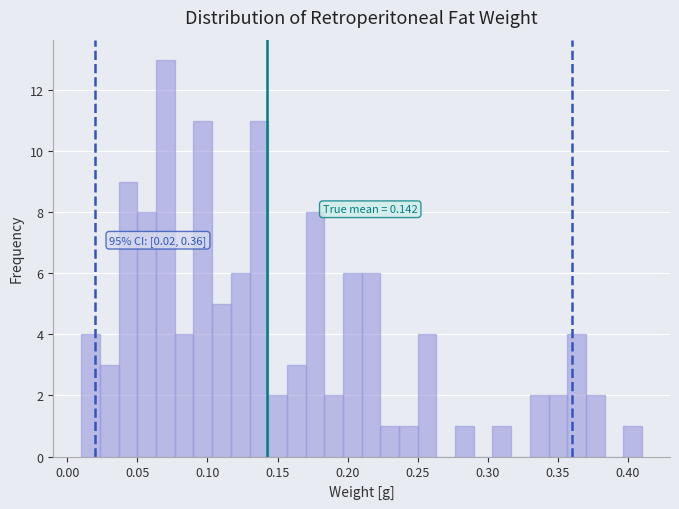

Read against the x-axis, roughly where is the centre of the tallest bar?

0.070